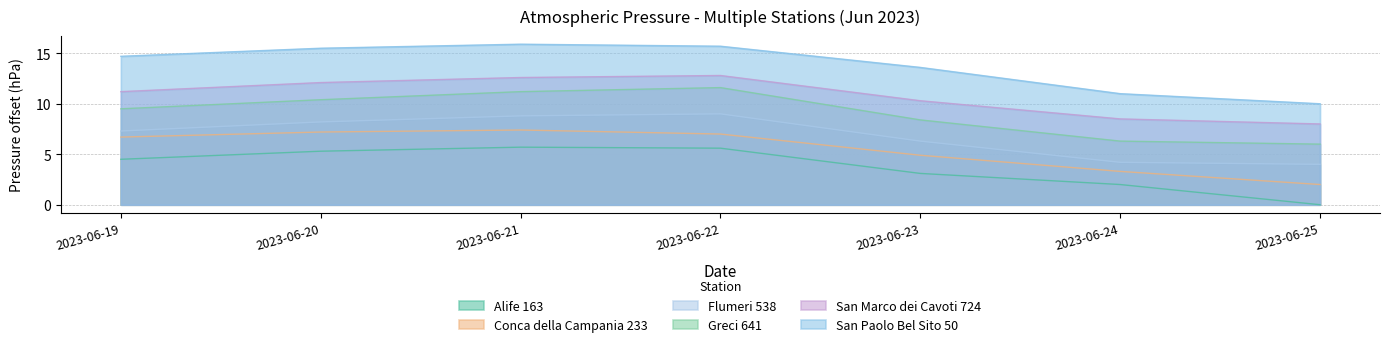

What is the difference between the highest and lowest values at 2023-06-19?

10.2